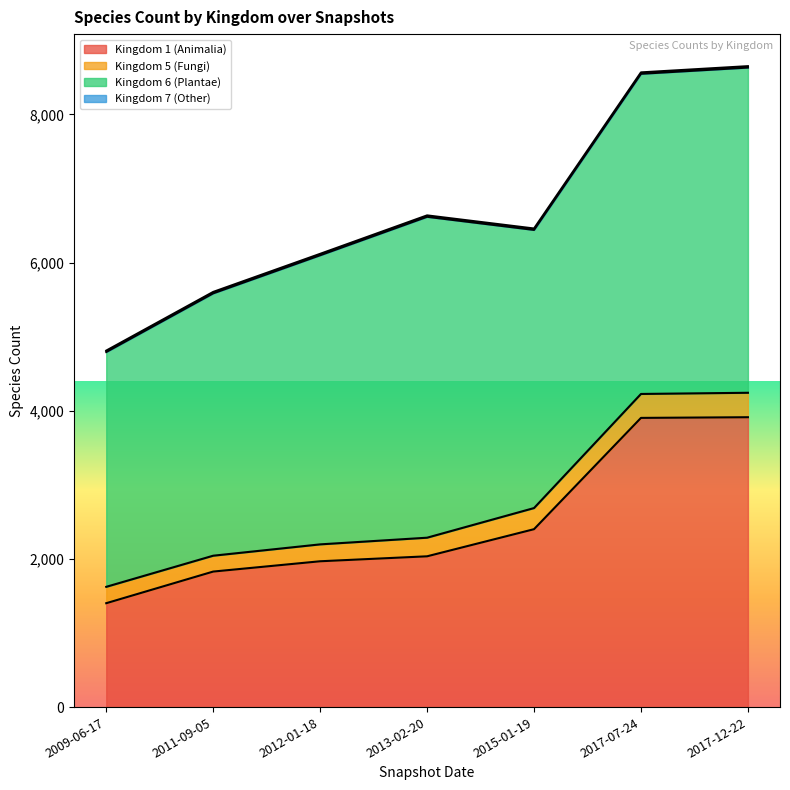

Between 2009-06-17 and 2013-02-20, which is larger?

2013-02-20